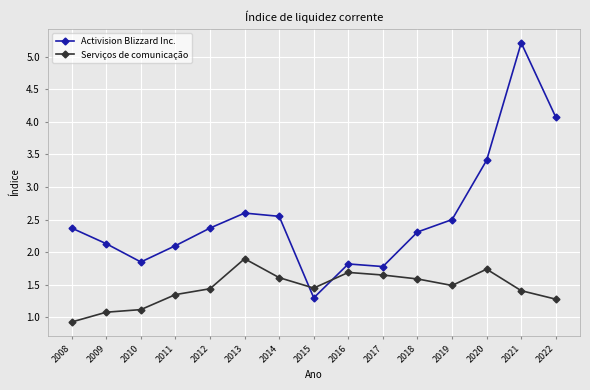

Rank the series by their maximum value, from lowest to highest.

Serviços de comunicação, Activision Blizzard Inc.